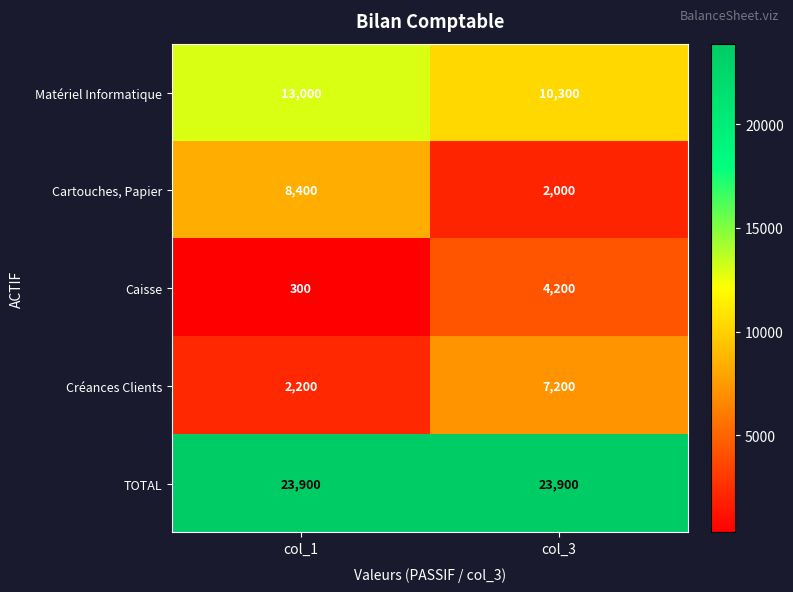

What is the difference between the maximum and minimum values in the Caisse series?

3900